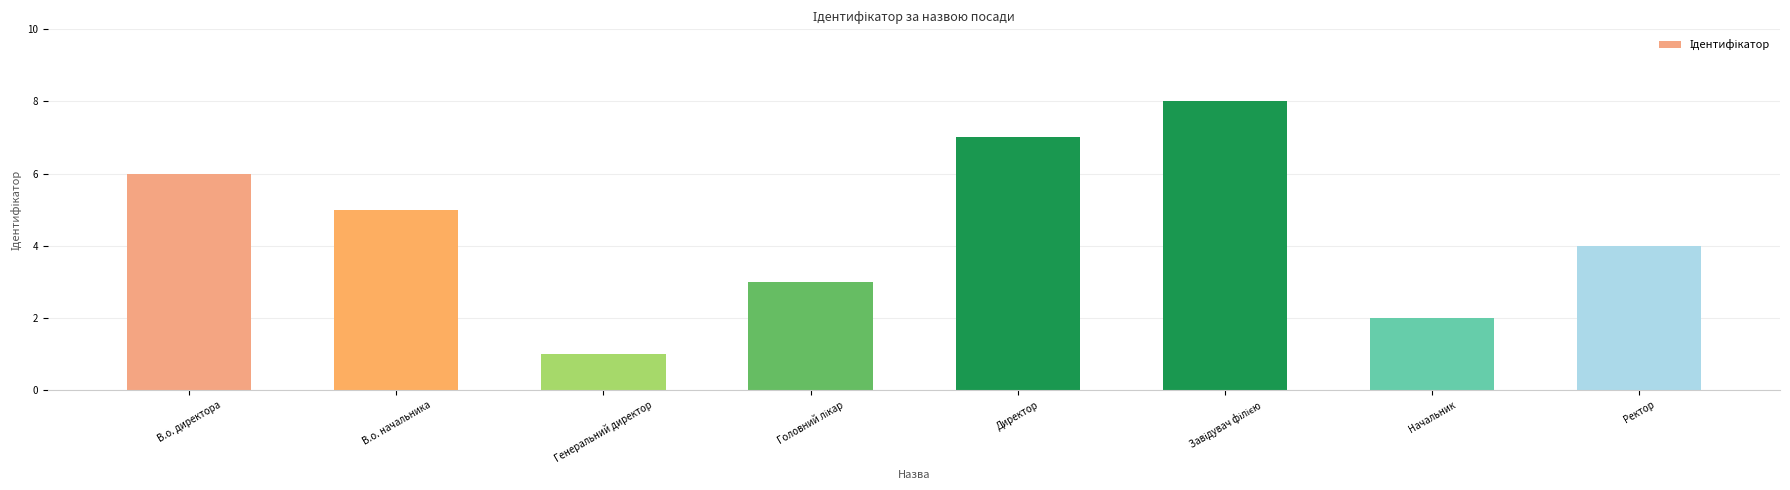

Reading left to right, what are all the values shown in this chart?

6	5	1	3	7	8	2	4